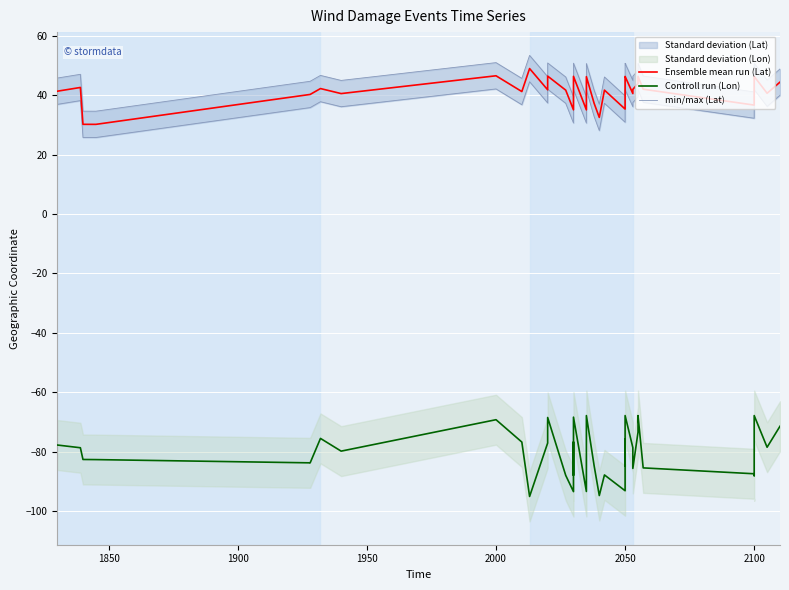

True or false: min/max (Lat) and Ensemble mean run (Lat) intersect in this chart.

False